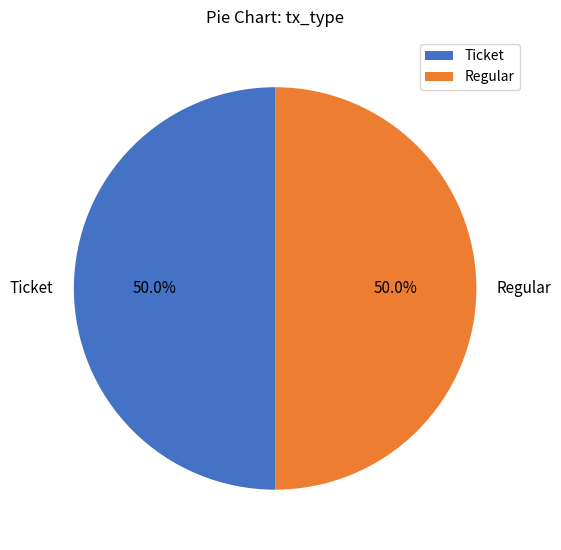

To the nearest percent, what is the difference between the largest and smallest slice percentages?

0%